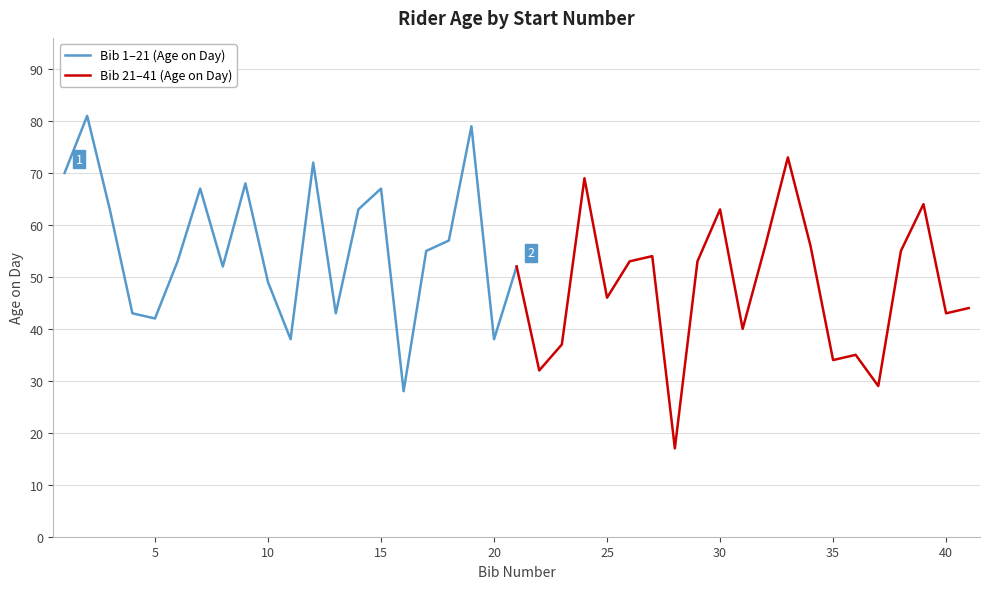

Count the number of data series in this chart.

2